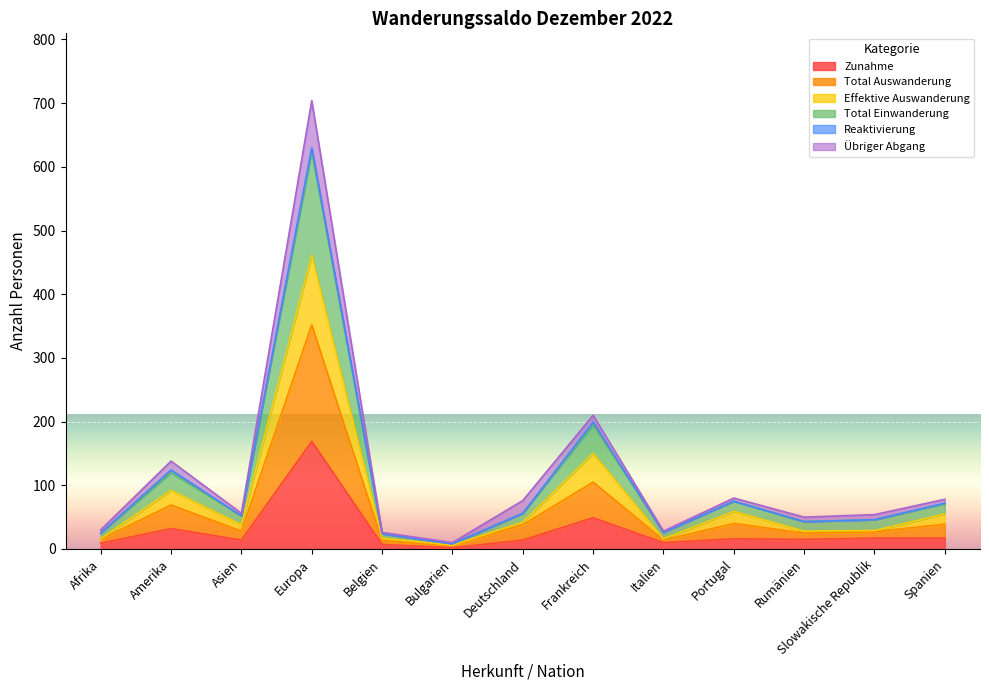

At which label does Total Einwanderung first exceed 56?

Amerika